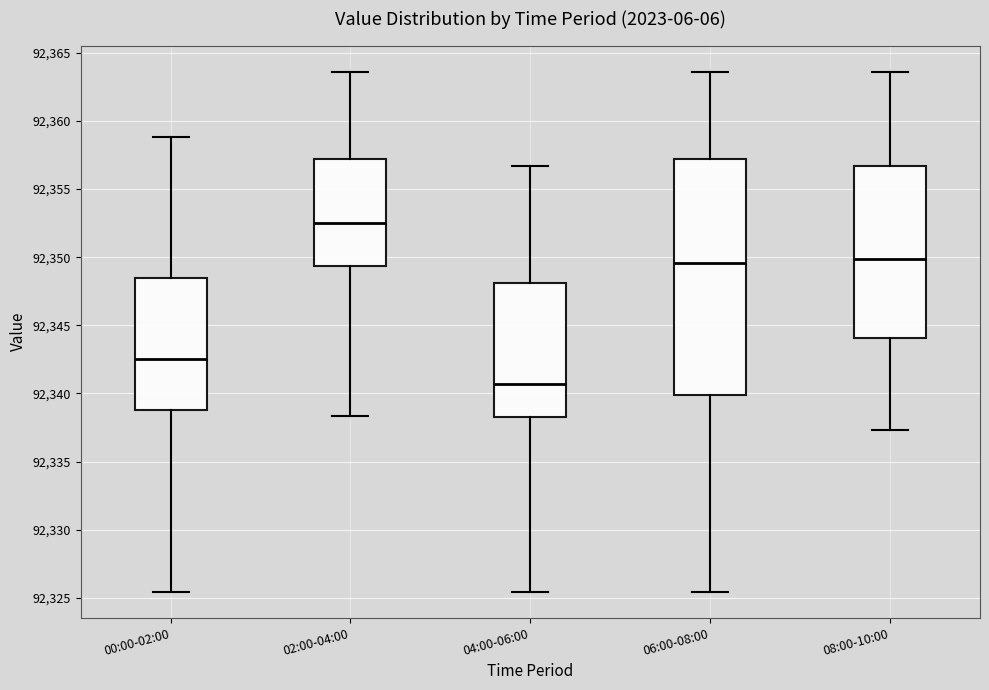

Reading left to right, read every box against the y-axis: the position of its median line, the range the box covers, and the ends of its whiskers. The values are not printed on the chart, so give them approximately, as read against the axis.

00:00-02:00: median 92342.5, box 92339.0 to 92348.5, whiskers 92325.5 to 92359.0
02:00-04:00: median 92352.5, box 92349.5 to 92357.0, whiskers 92338.5 to 92363.5
04:00-06:00: median 92340.5, box 92338.5 to 92348.0, whiskers 92325.5 to 92356.5
06:00-08:00: median 92349.5, box 92340.0 to 92357.0, whiskers 92325.5 to 92363.5
08:00-10:00: median 92350.0, box 92344.0 to 92356.5, whiskers 92337.5 to 92363.5